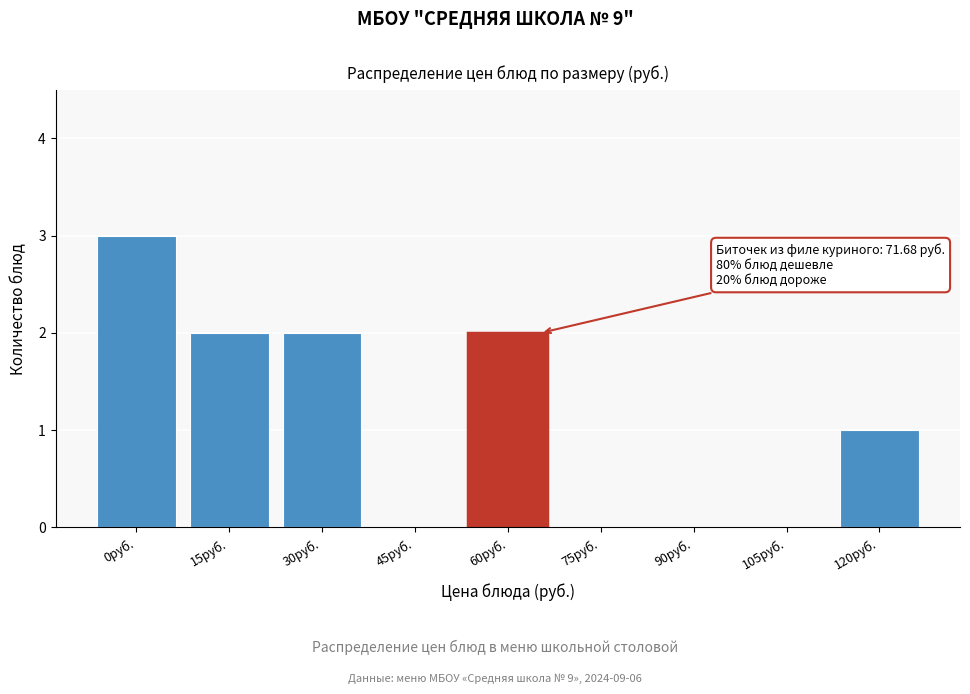

Reading left to right, transcribe all the data shown in this chart.

0руб.=3	15руб.=2	30руб.=2	45руб.=0	60руб.=2	75руб.=0	90руб.=0	105руб.=0	120руб.=1